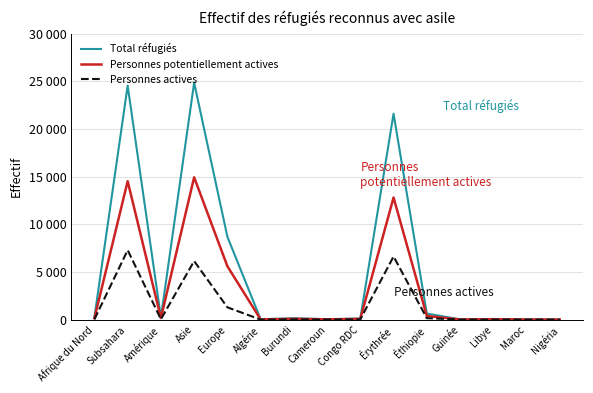

True or false: Personnes potentiellement actives has a value of 14936 at Asie.

True